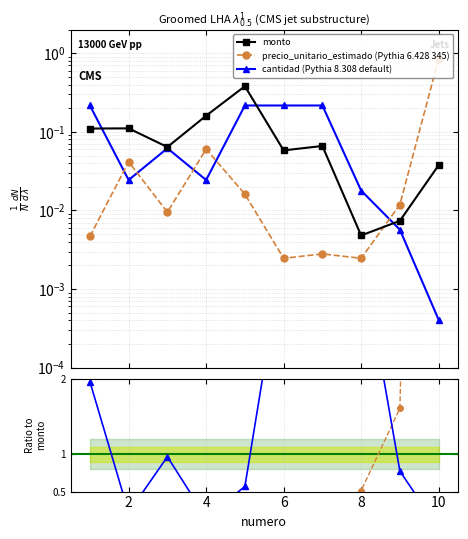

At which category does cantidad (Pythia 8.308 default) reach its first local valley?

2